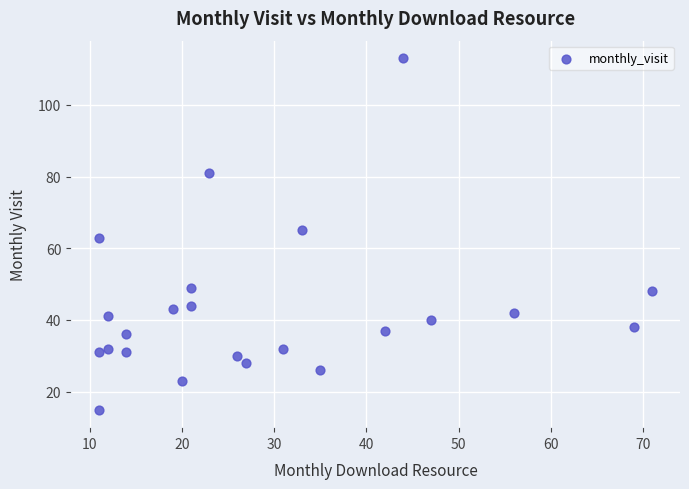

What is the range of Y values (max minus min)?

98